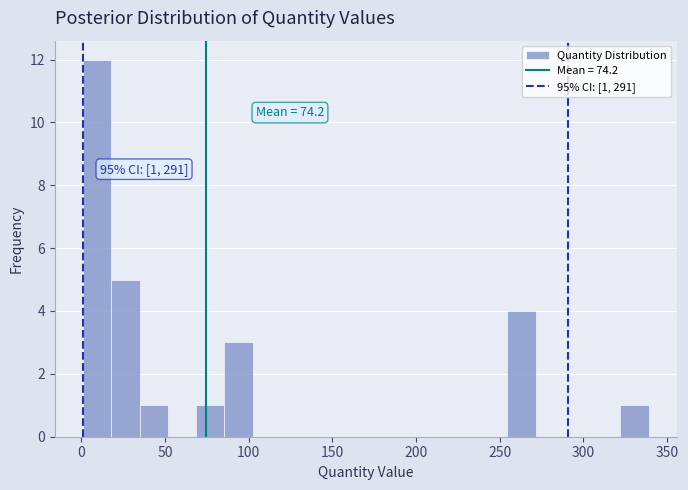

Around what value on the x-axis is the tallest bar? Give the approximate position of its centre, as read against the axis.

10